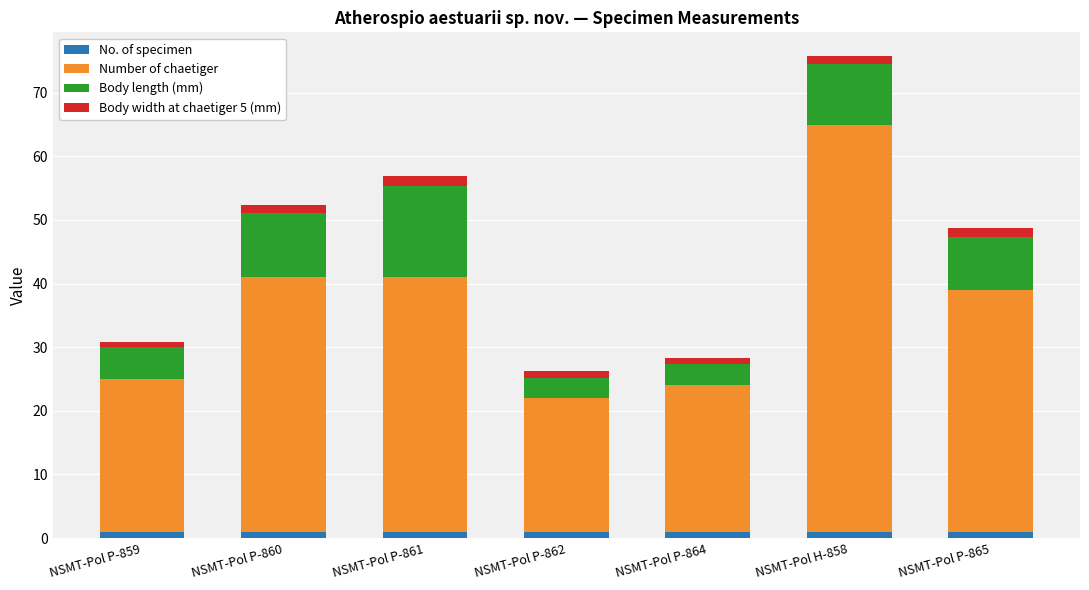

What is the average value of the No. of specimen series?

1.0